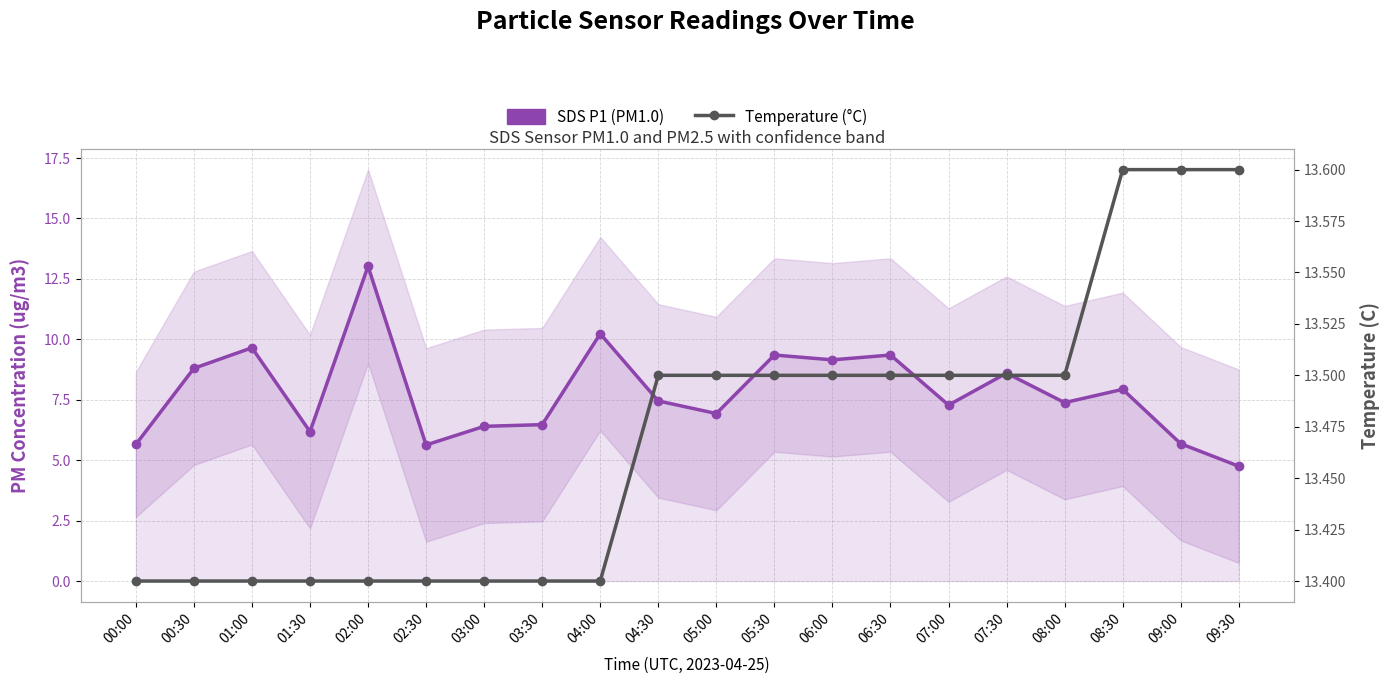

Count the number of categories in the chart.

20